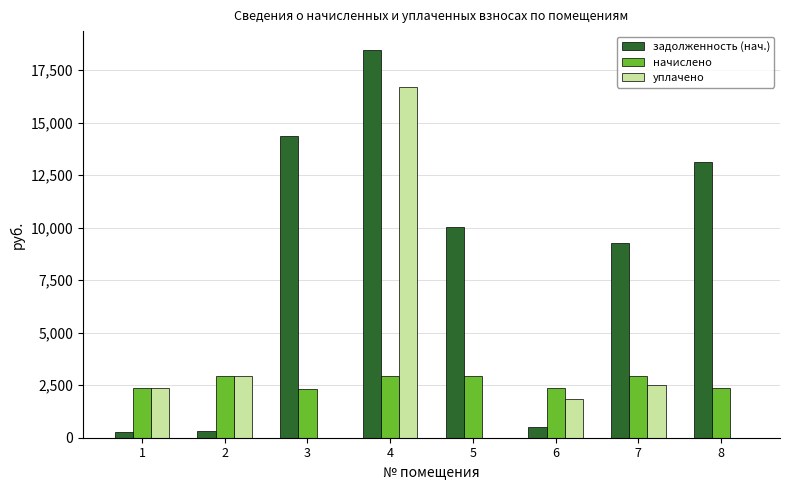

Is it true that задолженность (нач.) equals 10024.1 at 5?

True